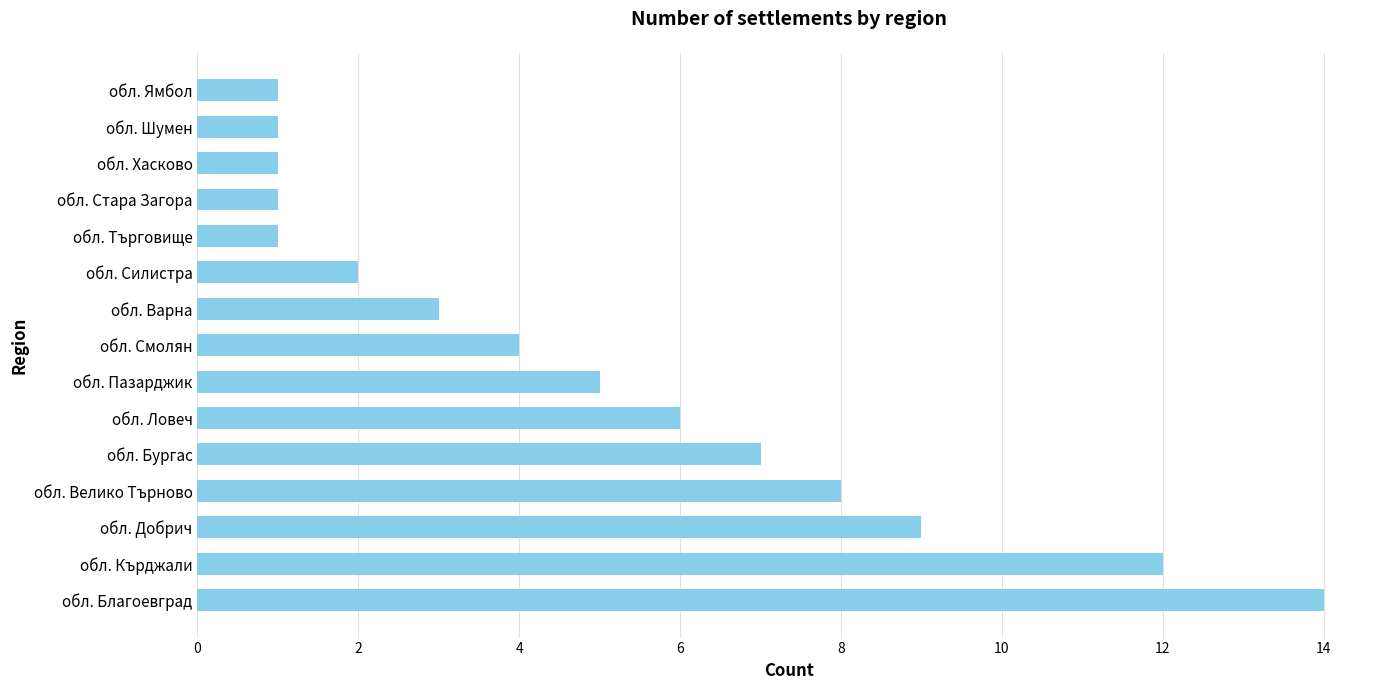

What is the ratio of the value at обл. Велико Търново to the value at обл. Хасково?

8.0